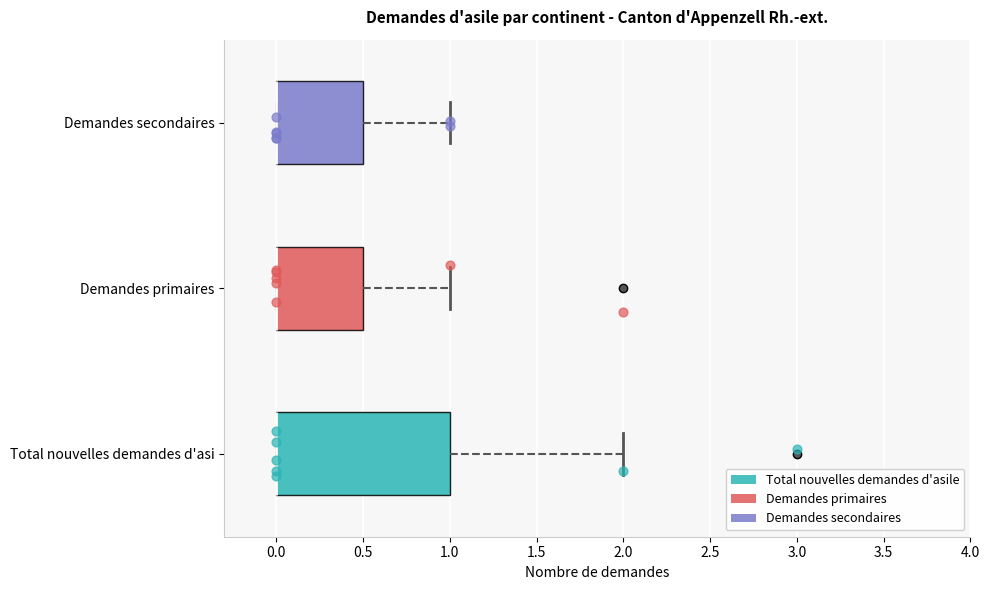

Which box is the widest, from its left edge to its right edge?

Total nouvelles demandes d'asi